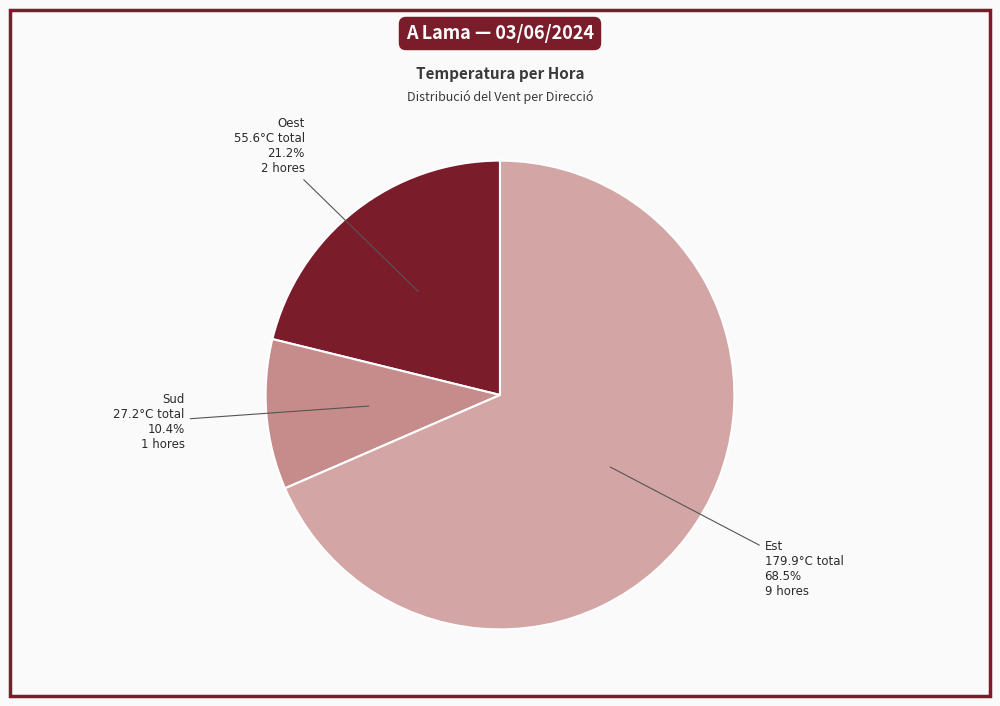

Which category has the biggest portion of the pie?

Est 179.9°C total 68.5% 9 hores